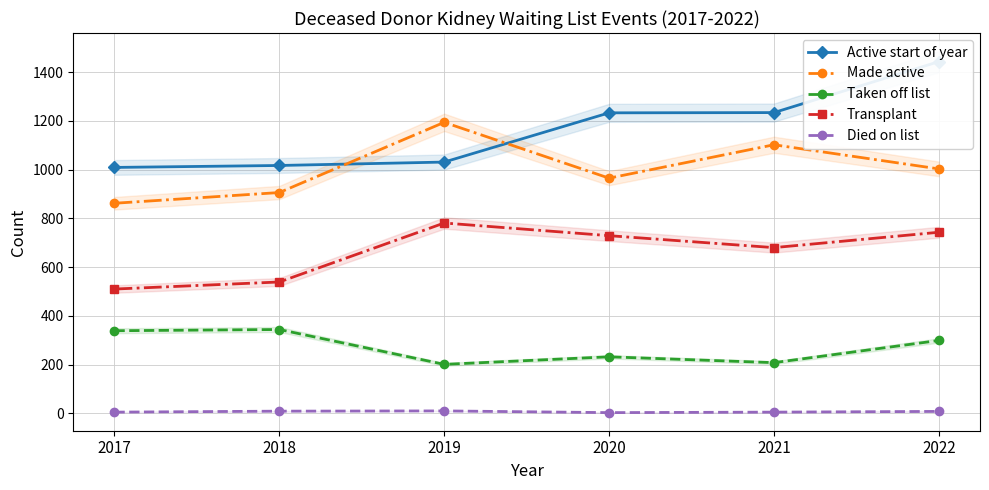

The Died on list series shows 10 at 2019. True or false?

True